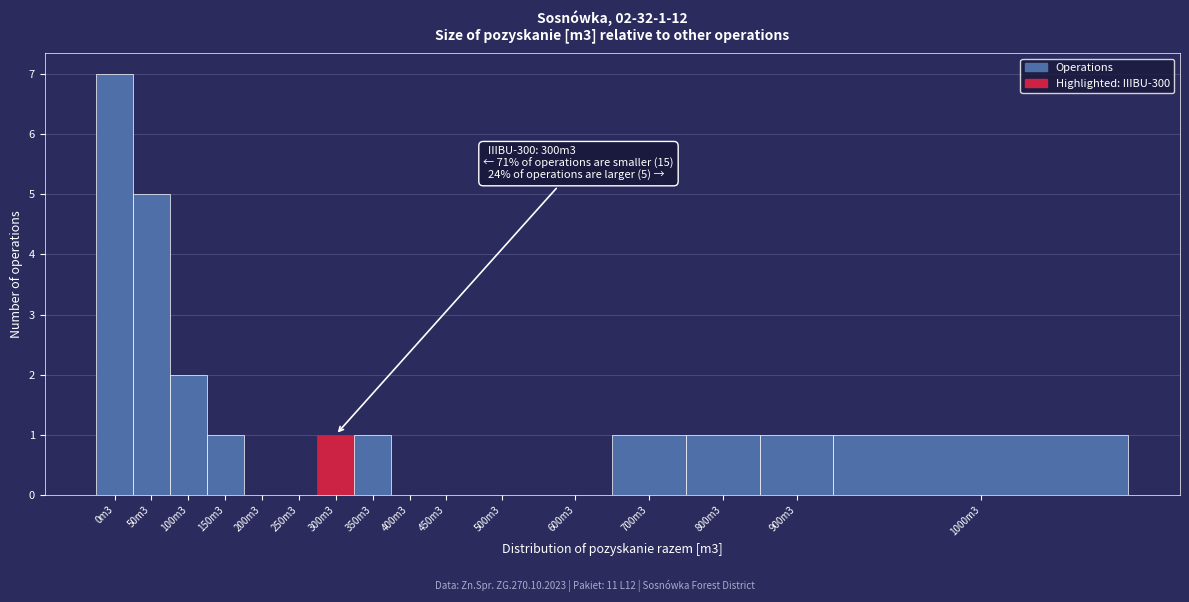

Reading left to right, transcribe all the data shown in this chart.

0m3=7	50m3=5	100m3=2	150m3=1	200m3=0	250m3=0	300m3=1	350m3=1	400m3=0	450m3=0	500m3=0	600m3=0	700m3=1	800m3=1	900m3=1	1000m3=1